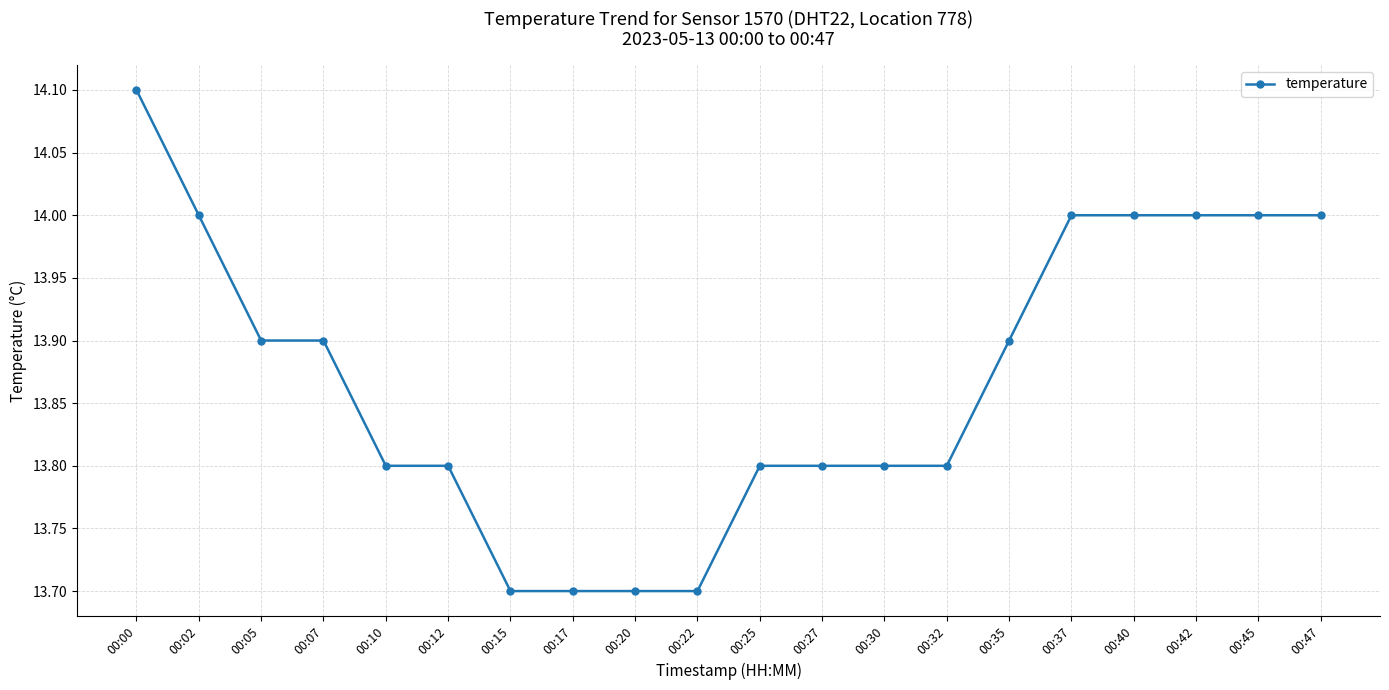

Does the chart have visible grid lines?

Yes